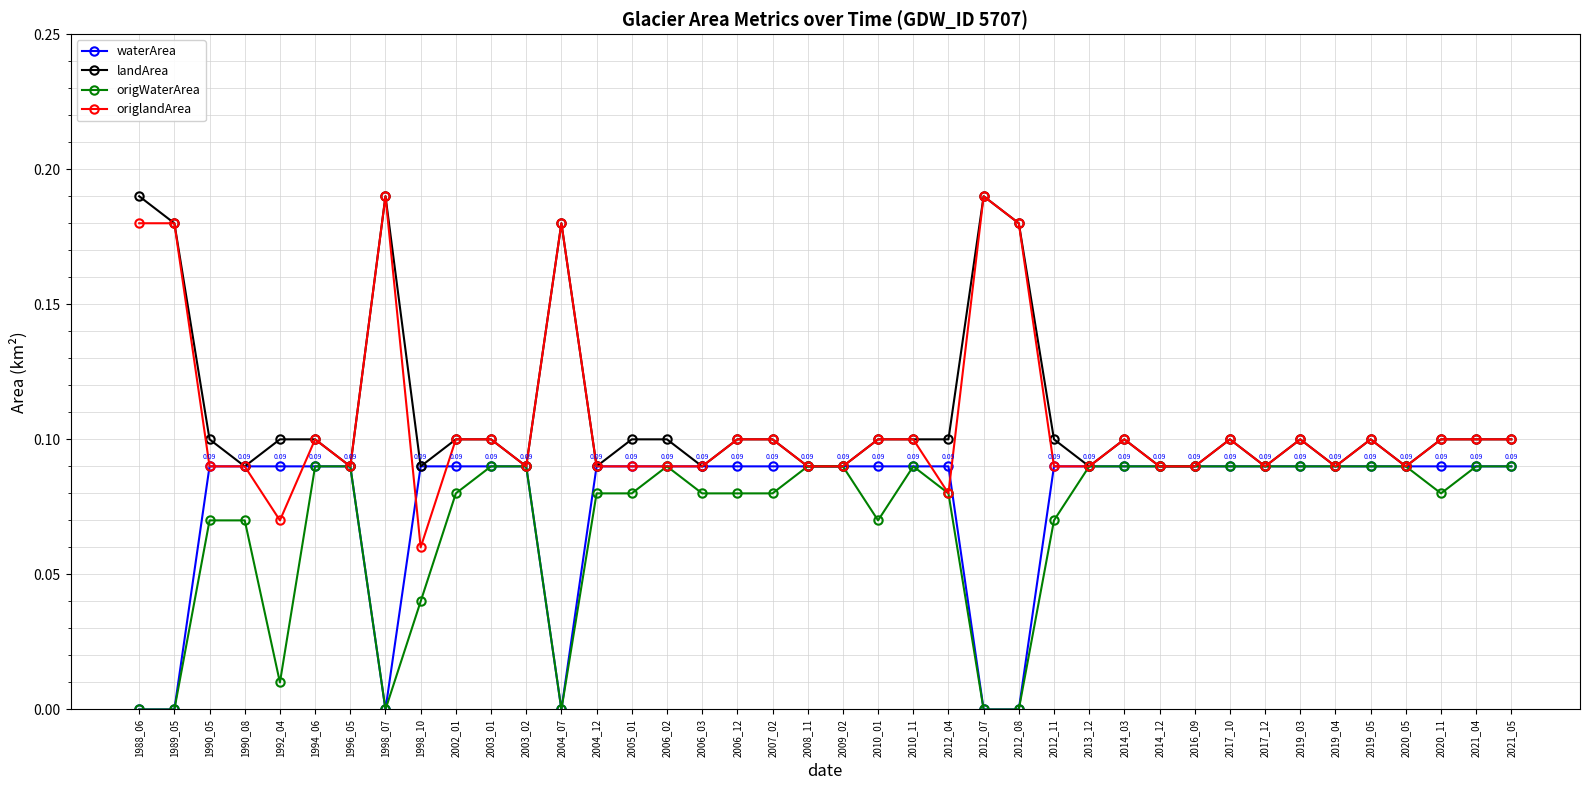

Which series has the largest range (max minus min)?

origlandArea